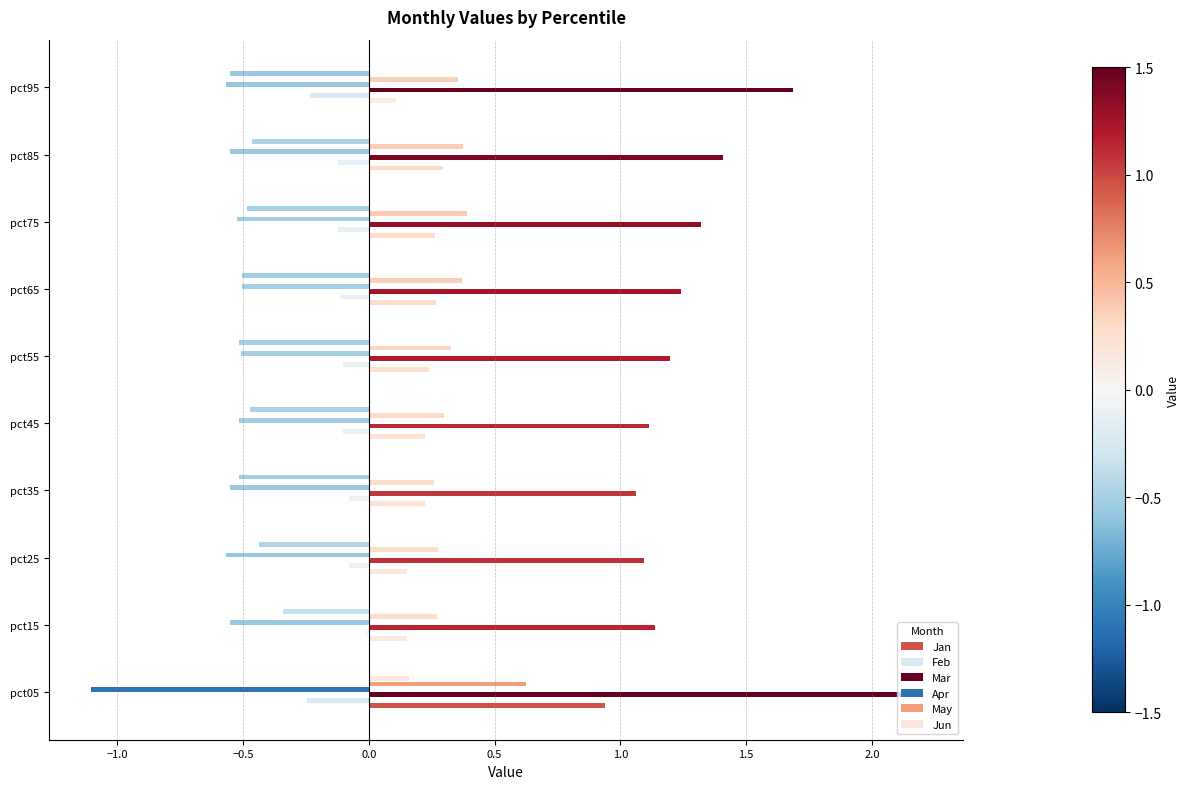

Count the number of categories in the chart.

10